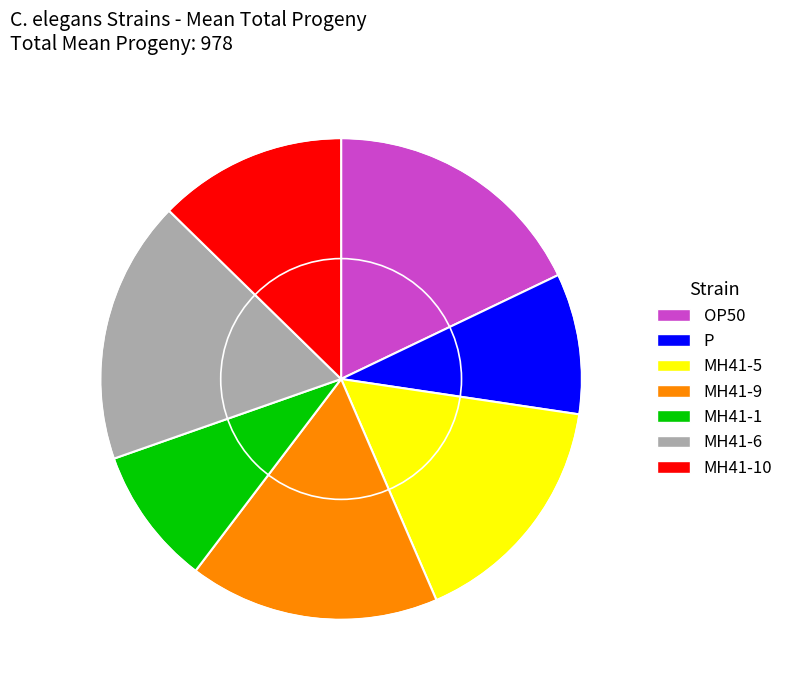

Do MH41-5 and MH41-1 together represent more than half of the pie?

No